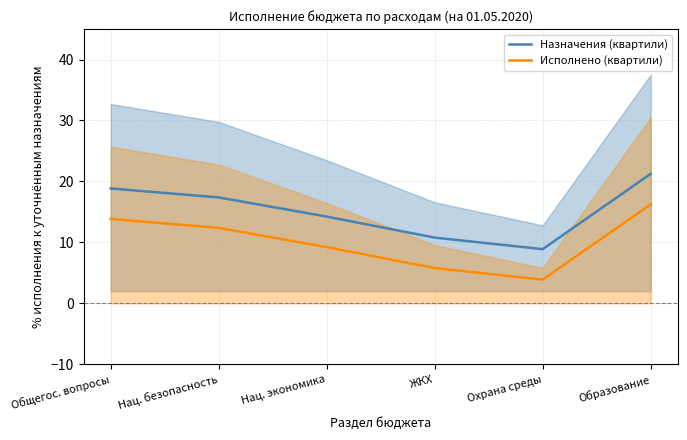

Rank the series by their maximum value, from lowest to highest.

Исполнено (квартили), Назначения (квартили)